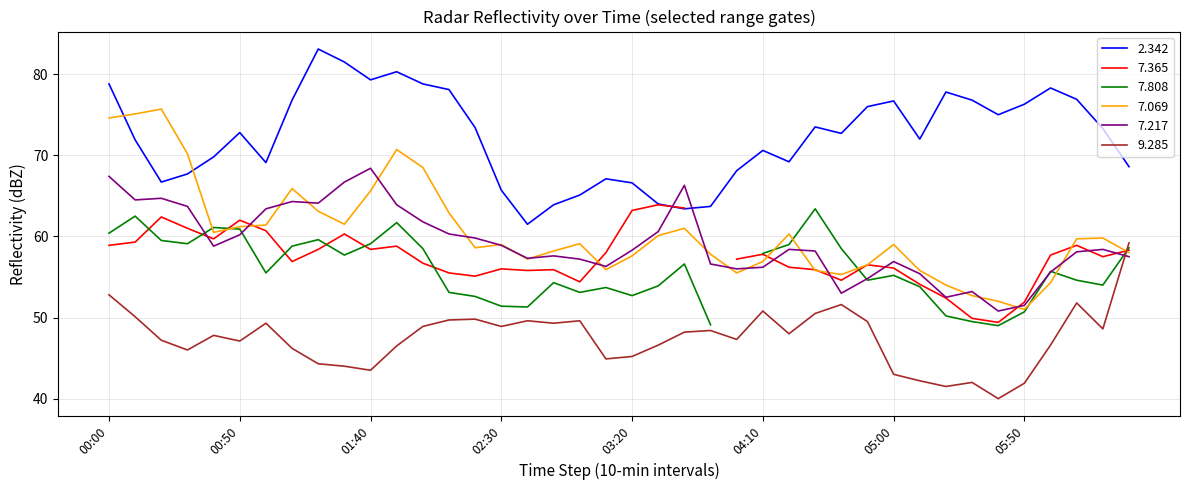

Is it true that 9.285 equals 16.8 at 2005/06/20 05:40?

False